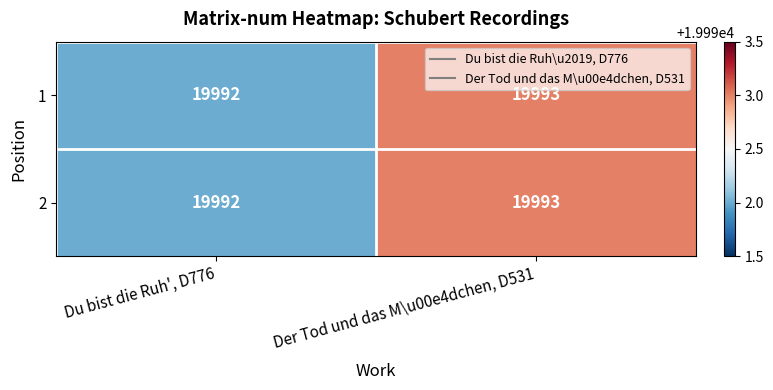

Which label corresponds to the smallest value in the chart?

Du bist die Ruh', D776